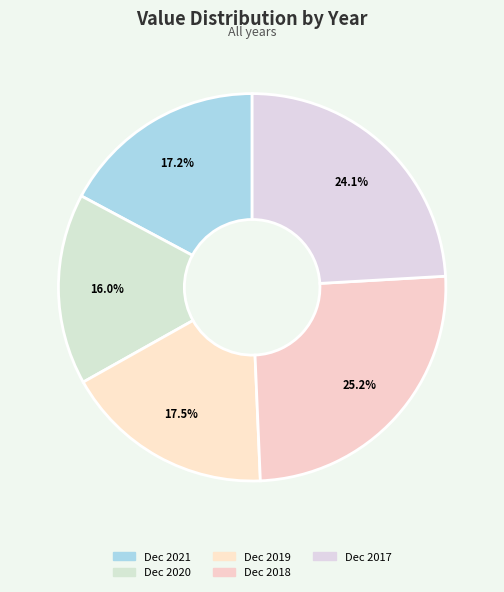

Does Dec 2019 account for over 50% of the chart?

No